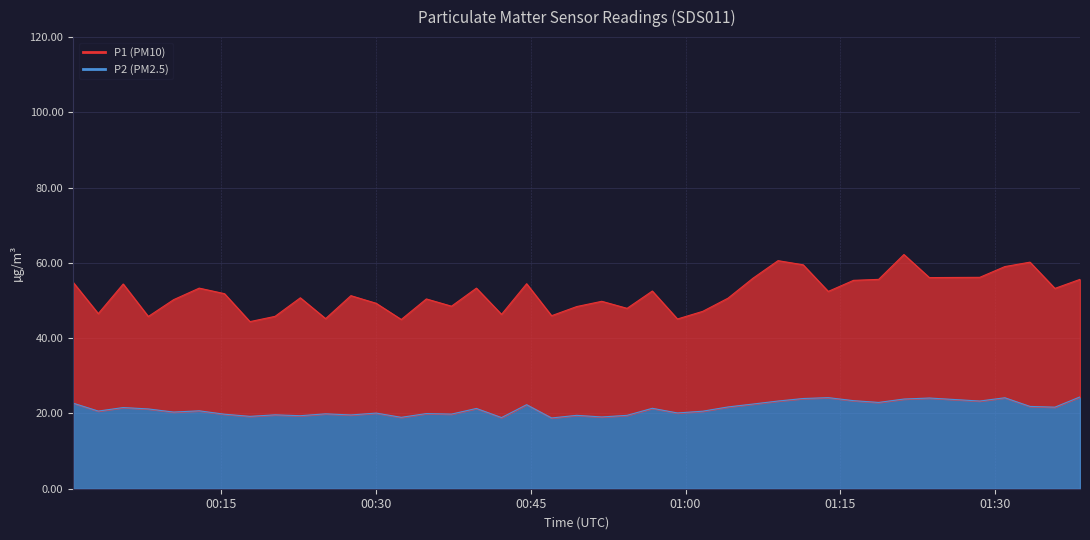

True or false: P2 has a value of 5.1 at 22.

False